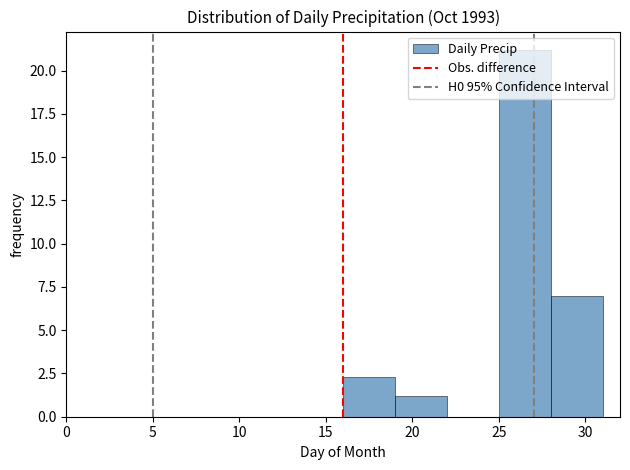

Which range on the x-axis has the tallest bar?

25 to 28